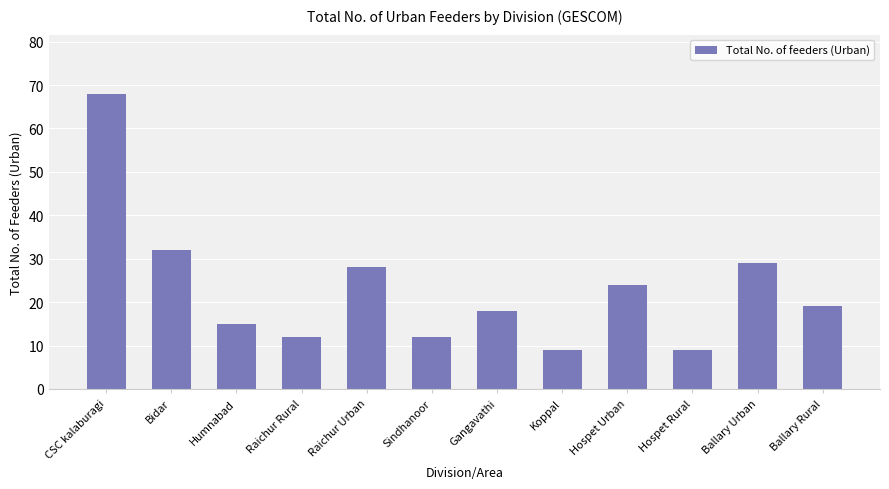

At which label does the data first exceed 19?

CSC kalaburagi